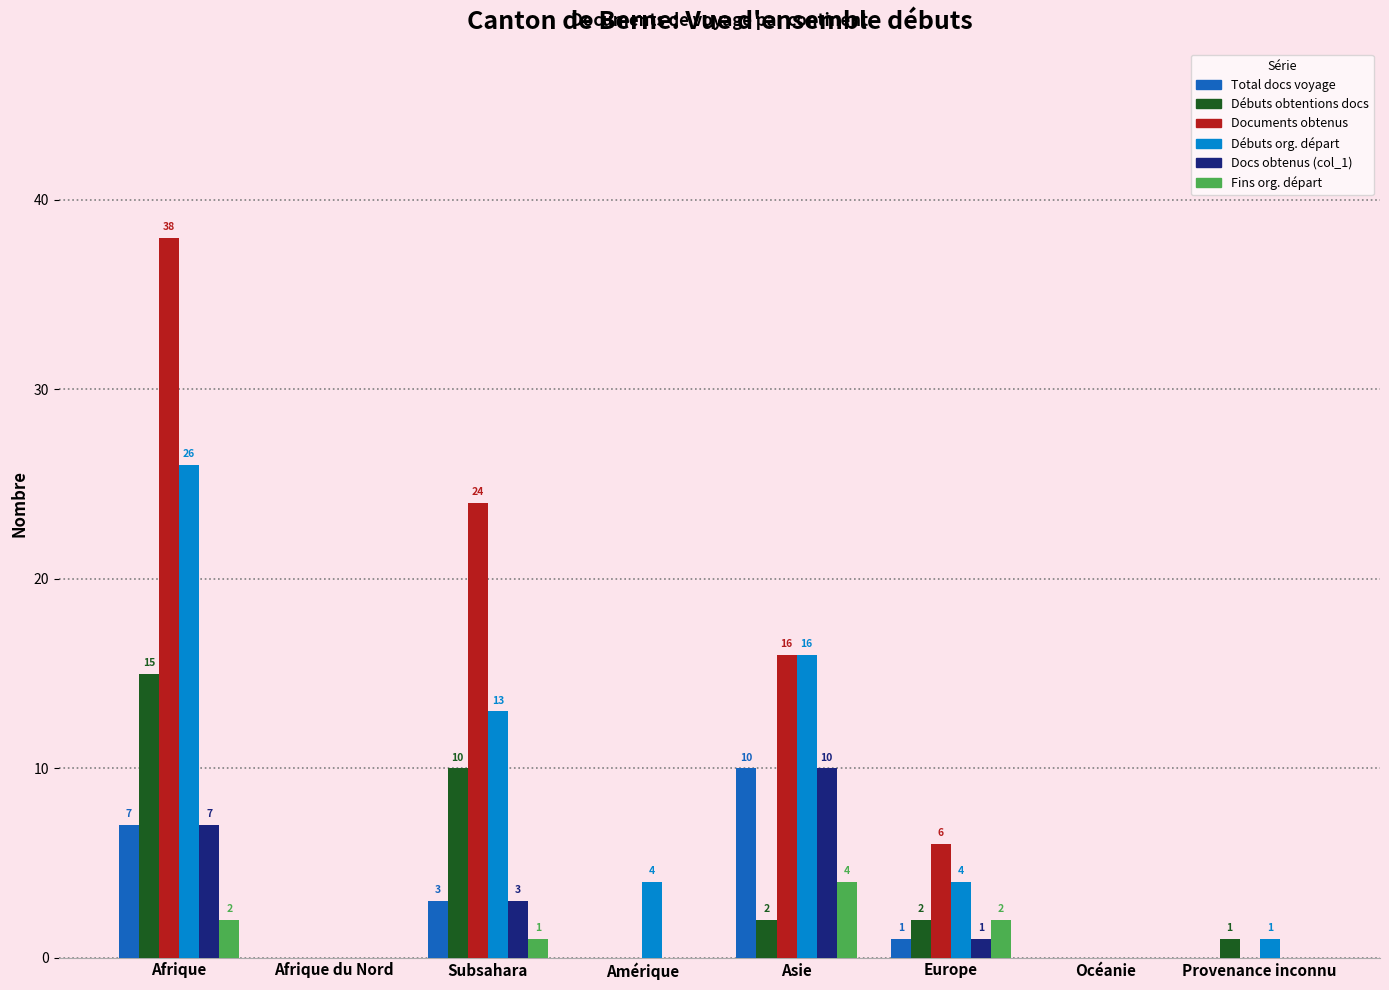

What are all the series names shown in the legend?

Total docs voyage, Débuts obtentions docs, Documents obtenus, Débuts org. départ, Docs obtenus (col_1), Fins org. départ